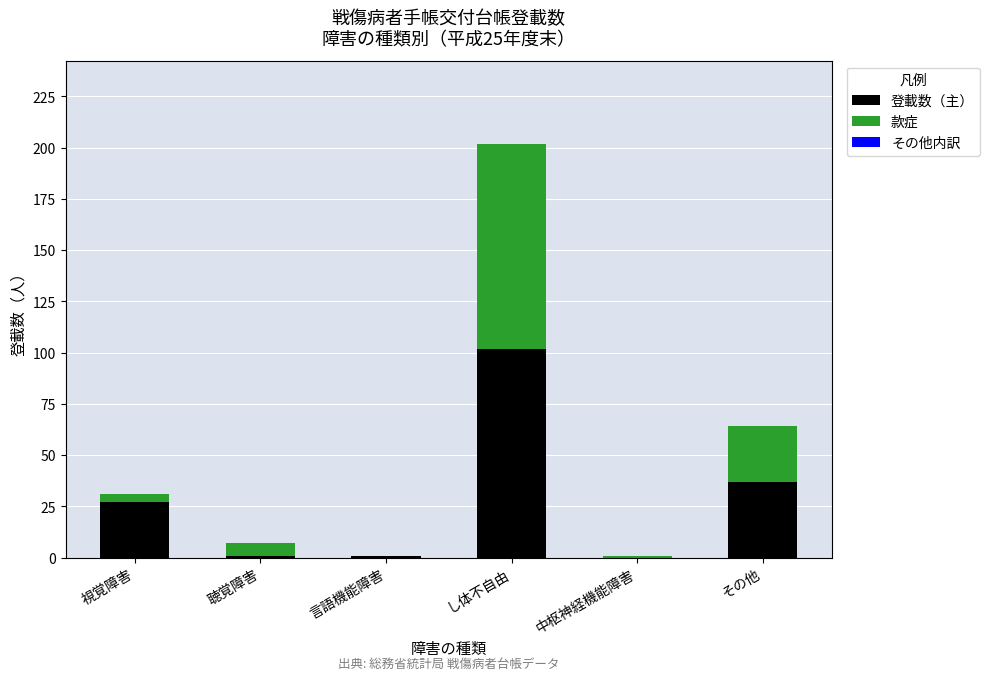

At which label does 登載数（主） reach its peak?

し体不自由